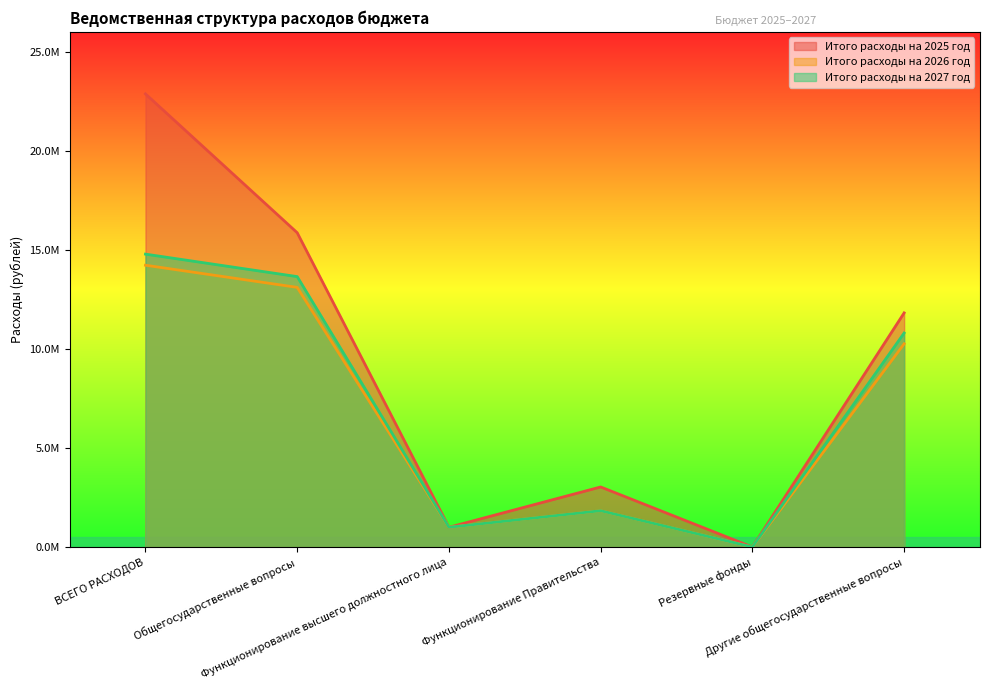

Does the chart have visible grid lines?

No